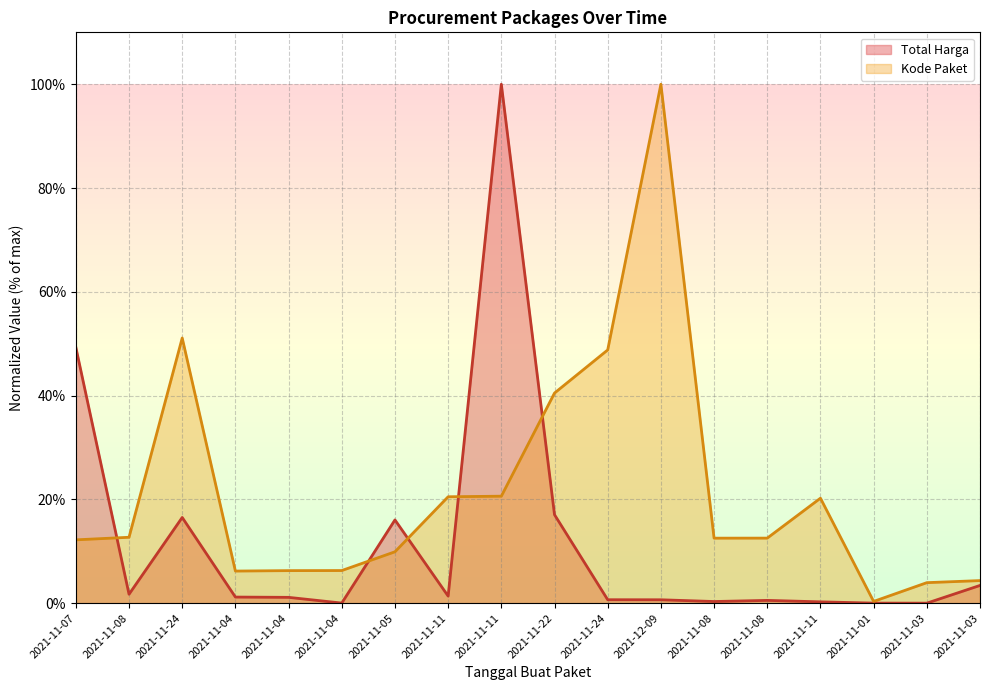

Rank the series by their average value, from lowest to highest.

Total Harga, Kode Paket